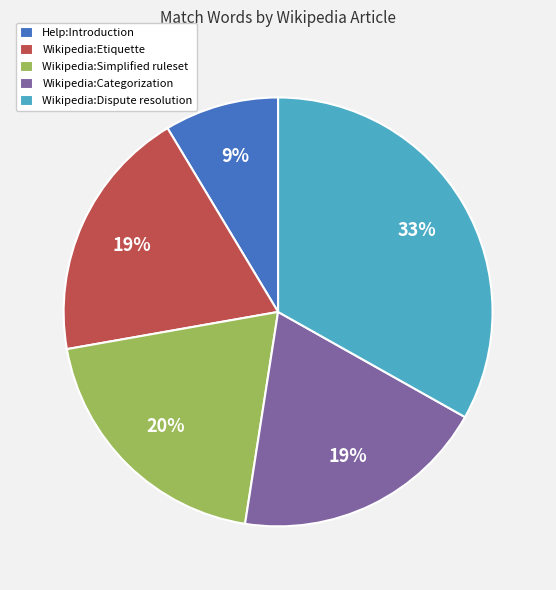

To the nearest percent, what portion does Wikipedia:Categorization represent?

19%